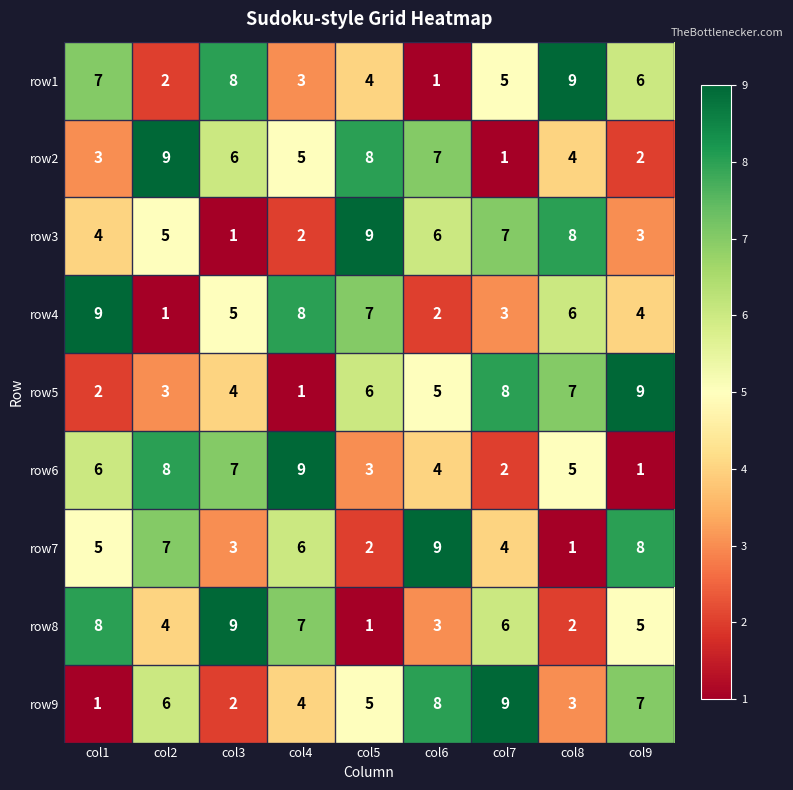

What is the average value of the row8 series?

5